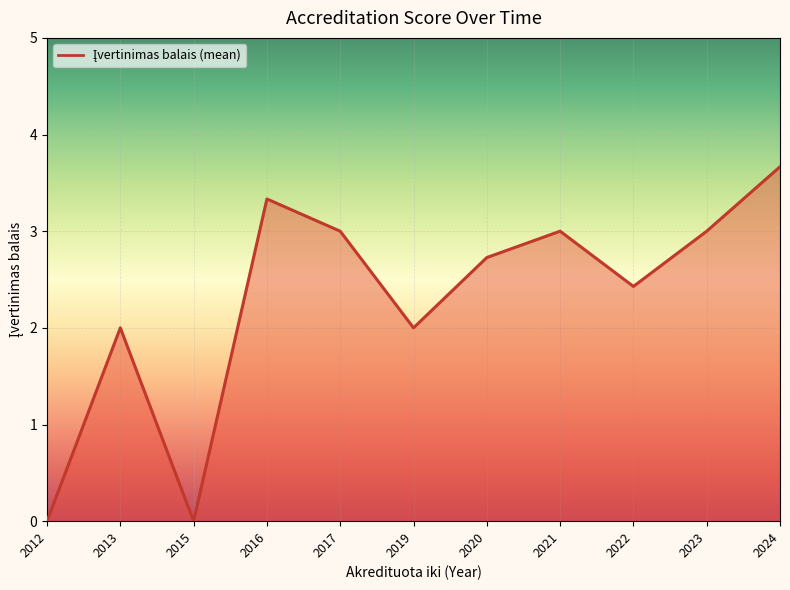

The value at 2017 is 3.0. True or false?

True